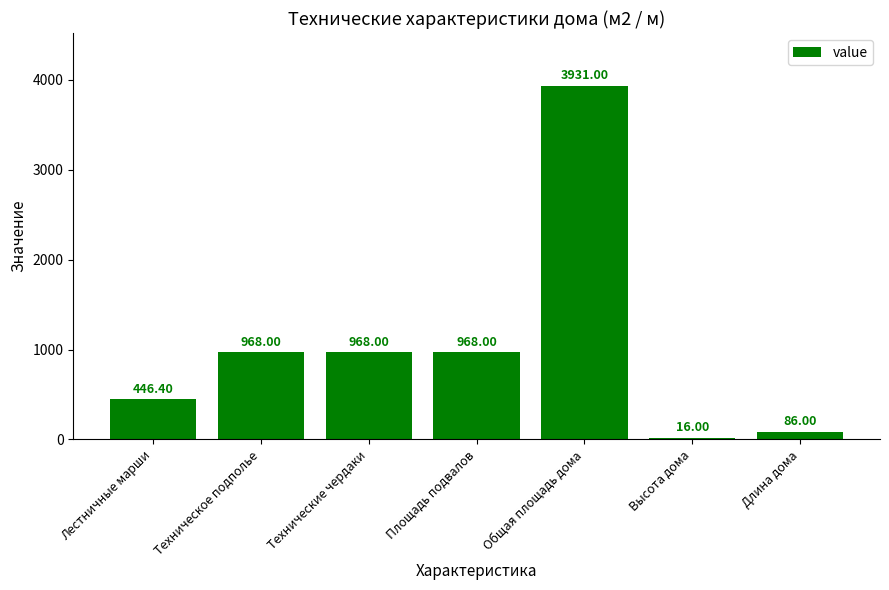

Which category has the lowest value across all series?

Высота дома